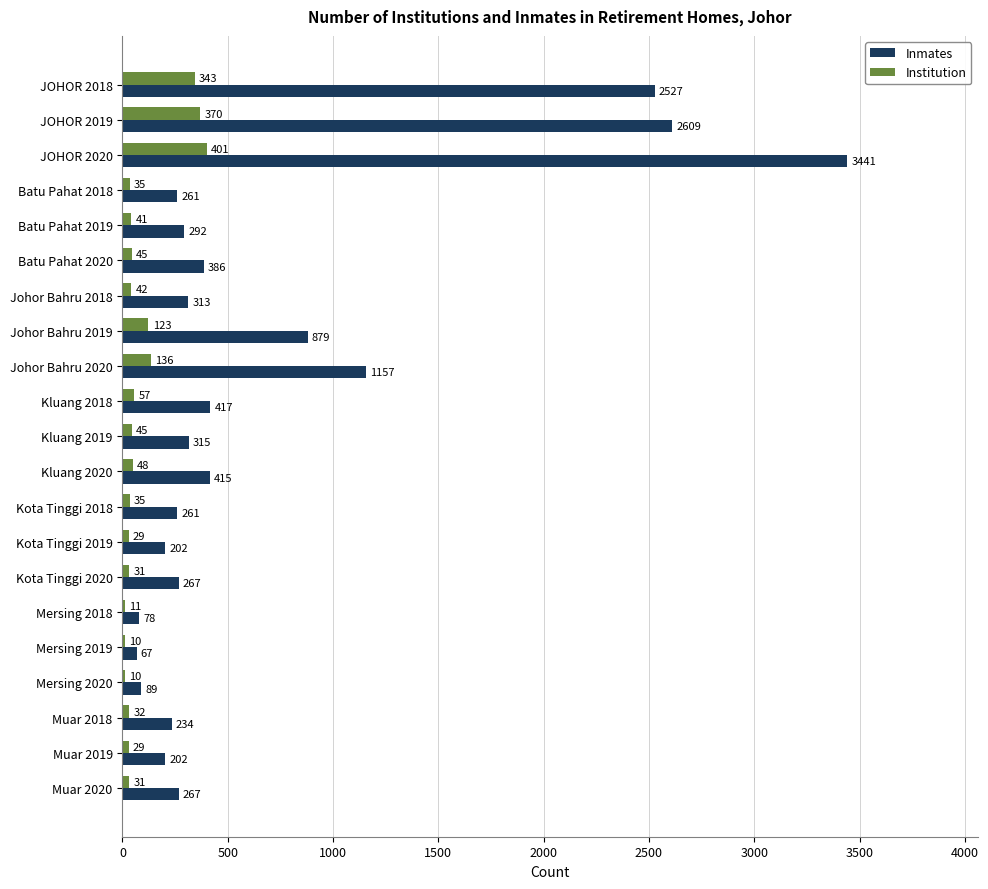

What is the sum of all Inmates values?

14679